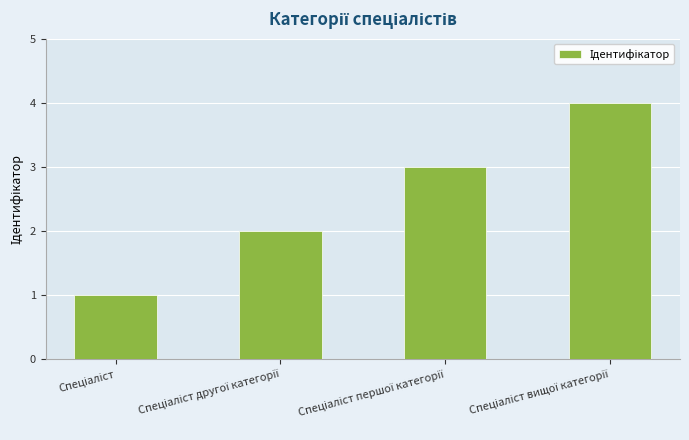

What is the maximum value shown in the chart?

4